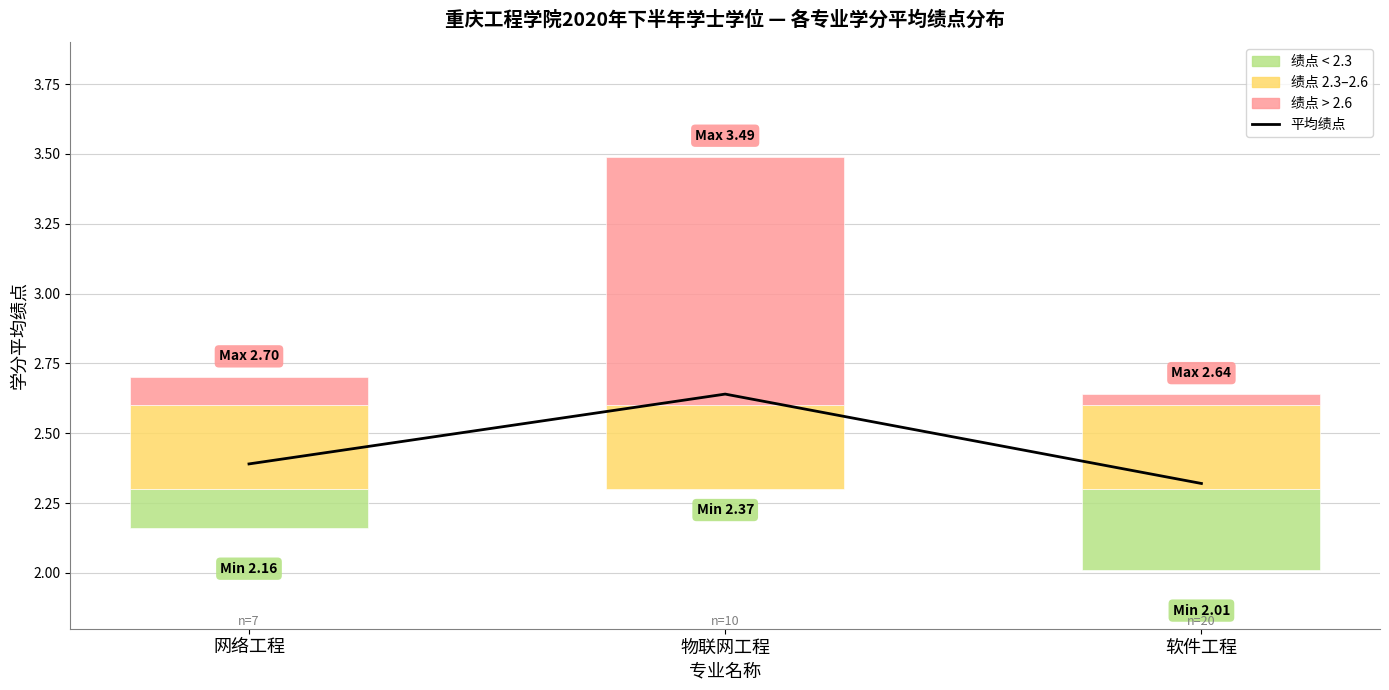

At which category does the chart reach its minimum across all series?

软件工程